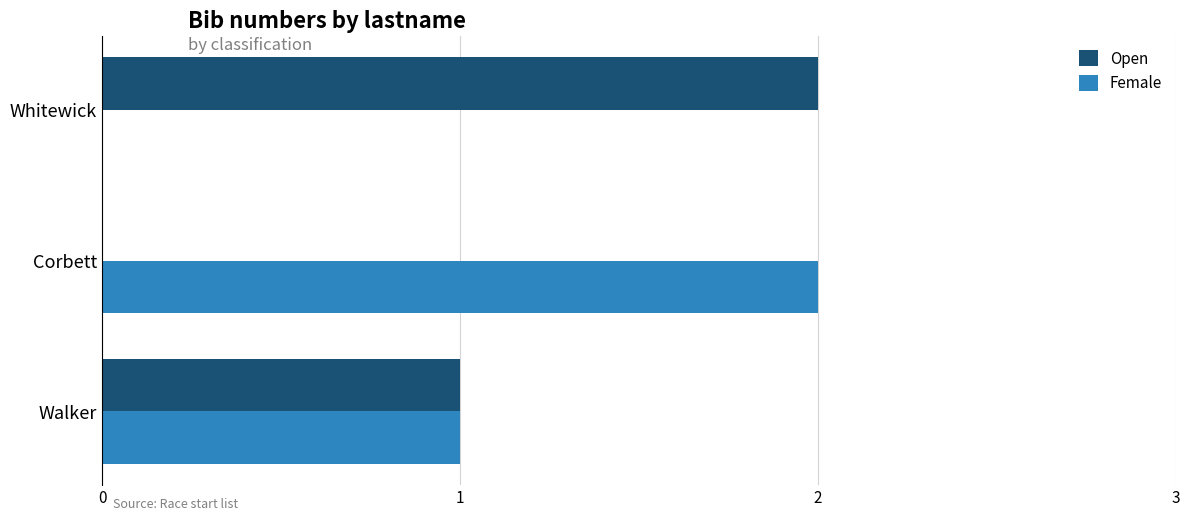

Which category has the highest value in the Female series?

Corbett